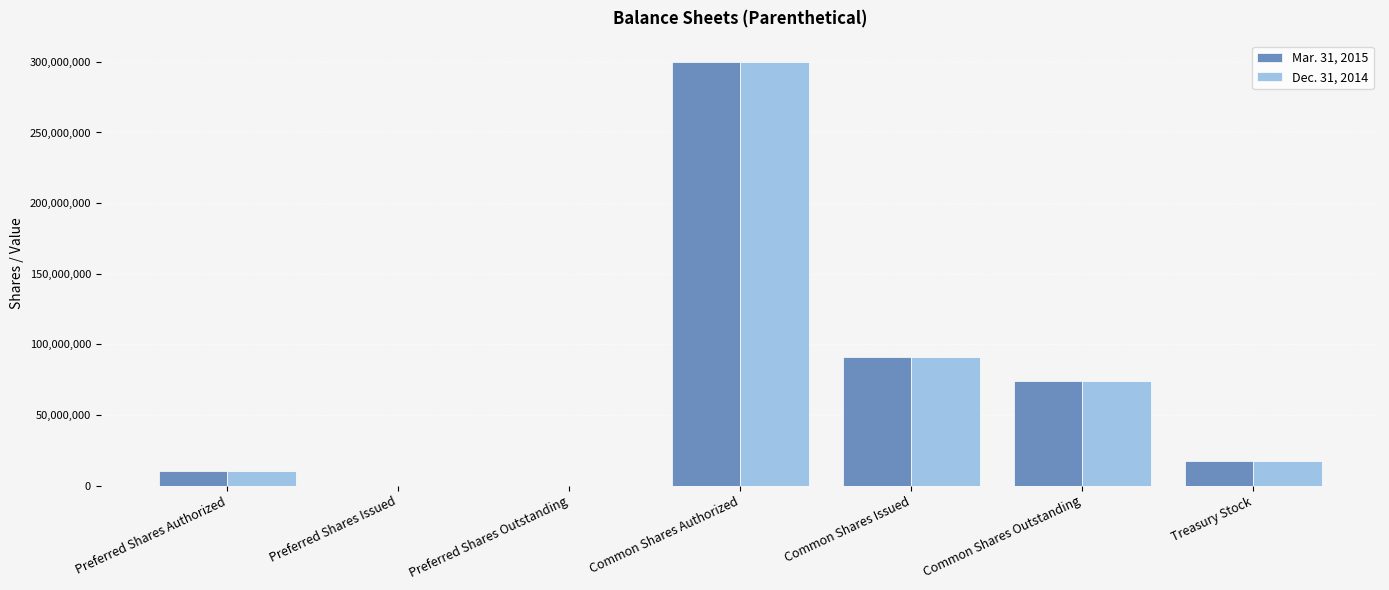

Is the value of Dec. 31, 2014 at Common Shares Issued greater than the value of Mar. 31, 2015 at Preferred Shares Outstanding?

Yes